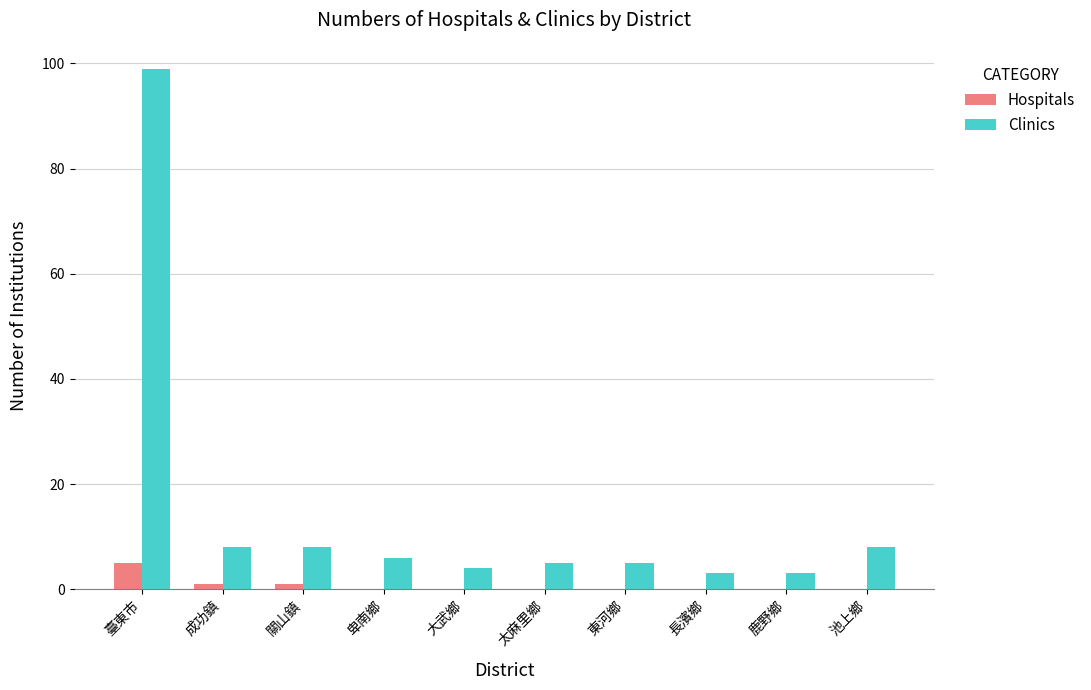

Which series changed the most between 臺東市 and 池上鄉?

Clinics